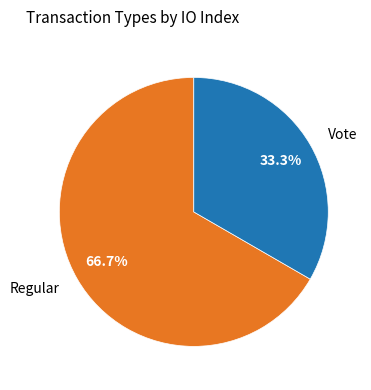

What is the total percentage of Regular and Vote?

100.0%